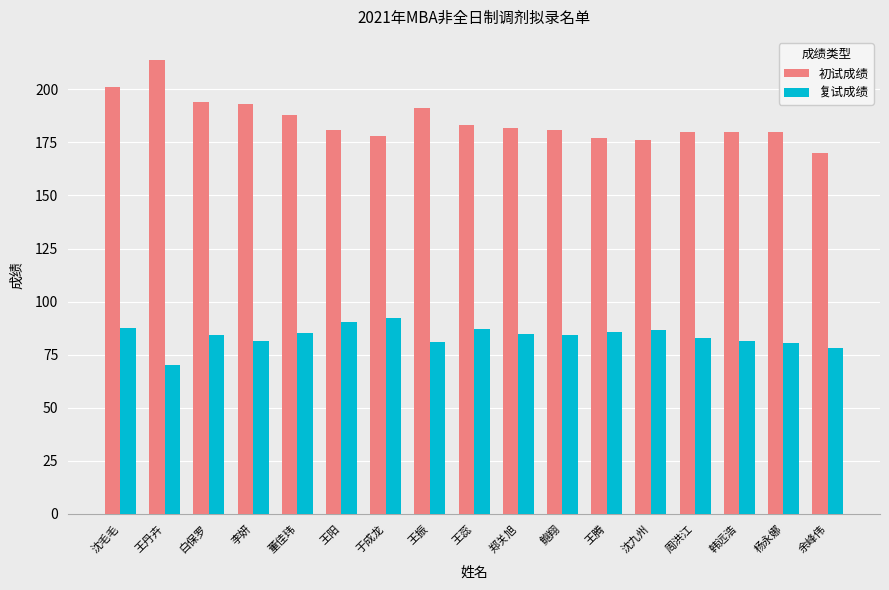

At 李妍, list the series in order from smallest to largest.

复试成绩, 初试成绩